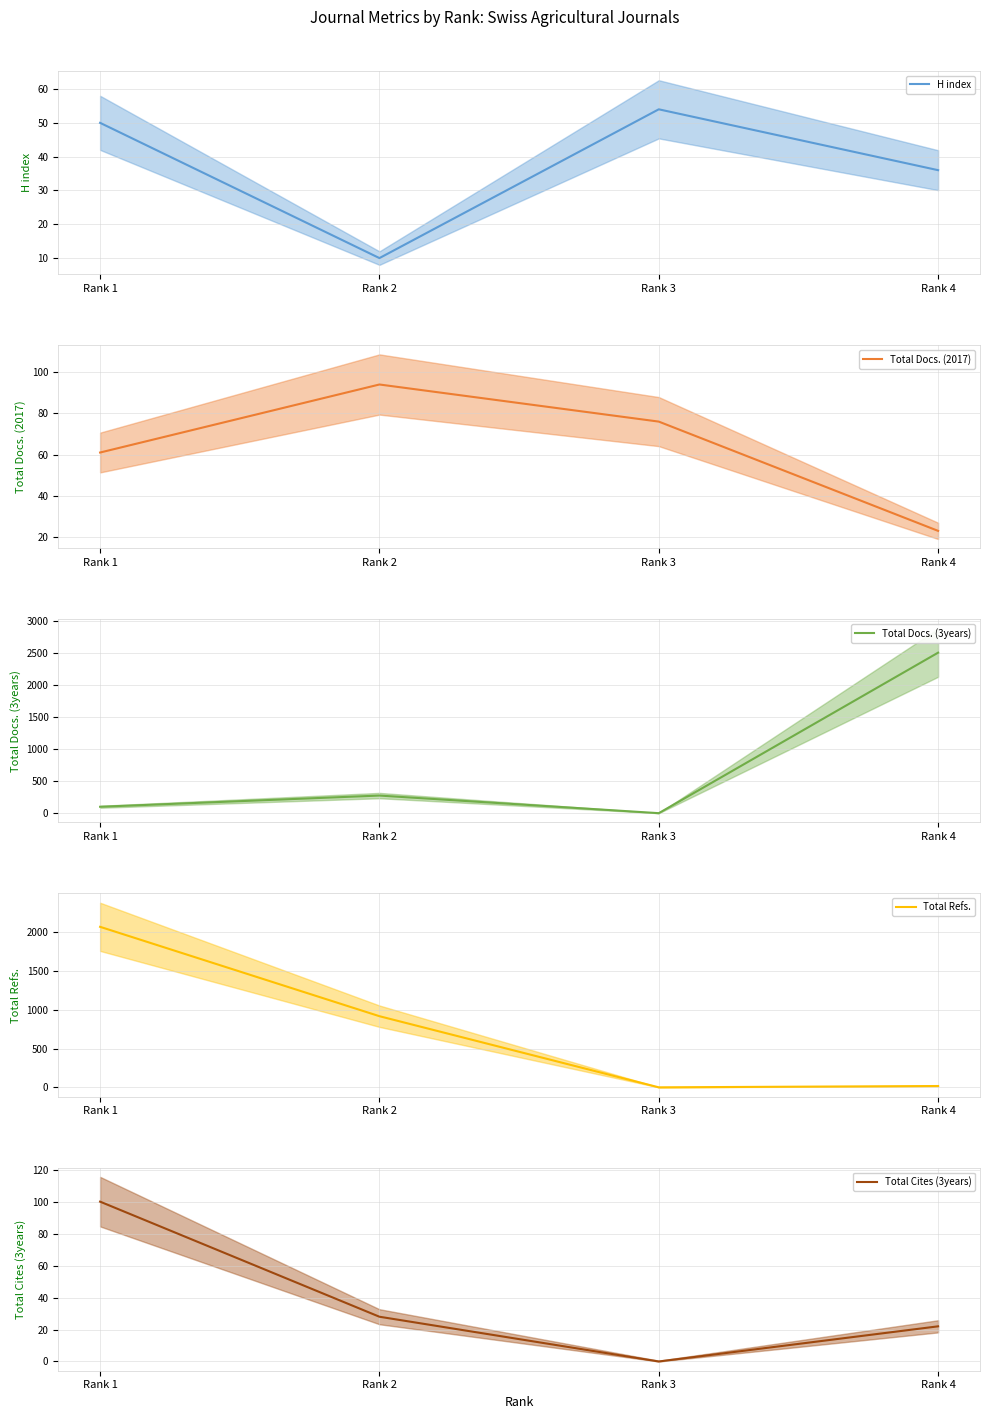

Does the chart have visible grid lines?

Yes